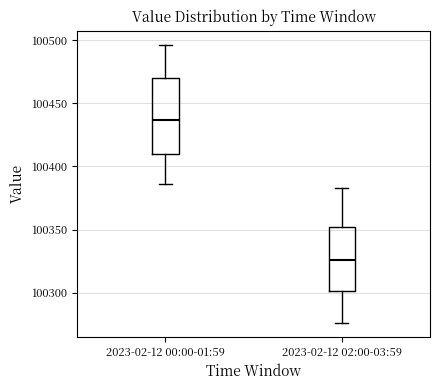

Reading left to right, transcribe this box plot: for each box, give where its median line is, the range the box spans, and where its two whiskers end, as read against the y-axis. The values are not printed on the chart, so give them approximately, as read against the axis.

2023-02-12 00:00-01:59: median 100435, box 100410 to 100470, whiskers 100385 to 100495
2023-02-12 02:00-03:59: median 100325, box 100300 to 100350, whiskers 100275 to 100385